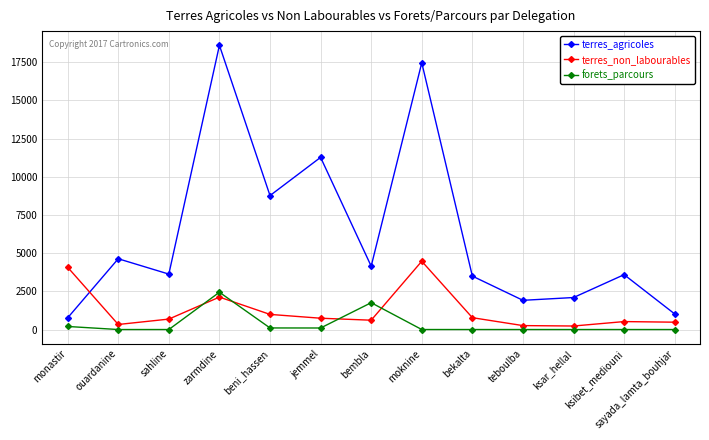

What is the difference between the maximum and minimum values in the forets_parcours series?

2441